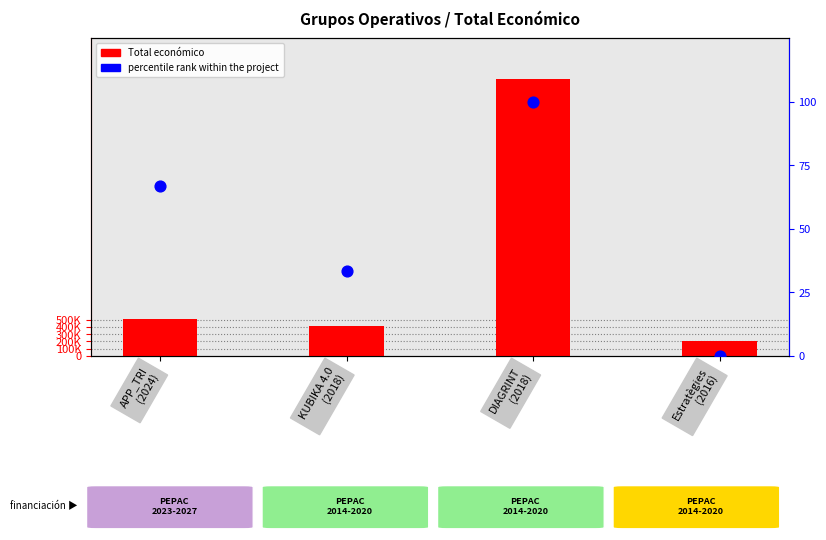

What are all the series names shown in the legend?

Total económico, percentile rank within the project